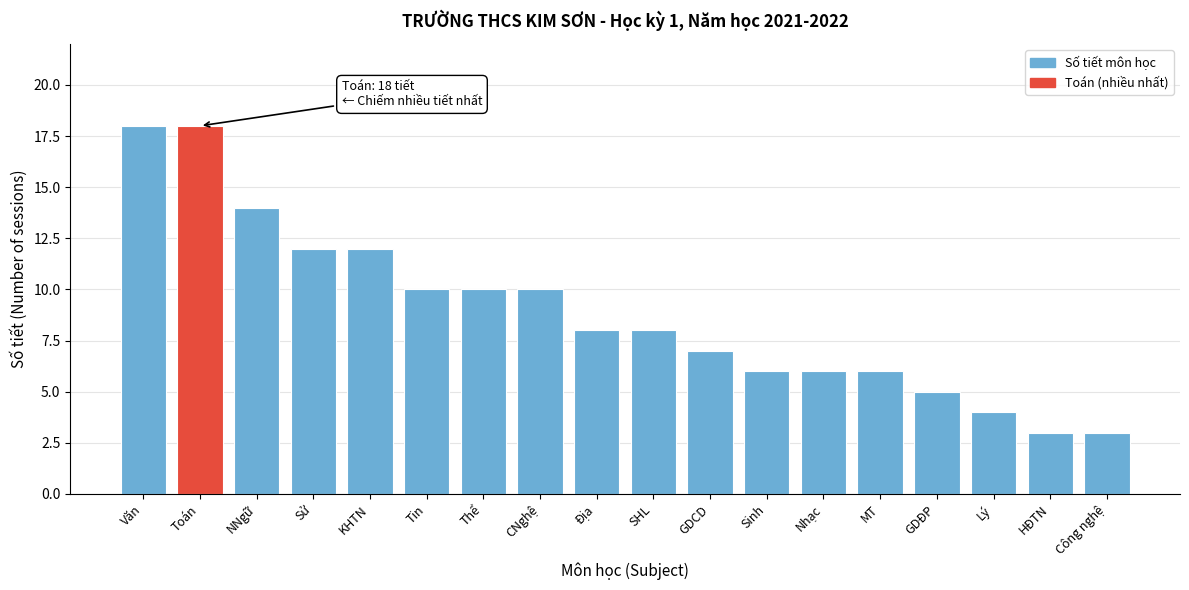

Reading left to right, list all the values displayed in this chart.

18	18	14	12	12	10	10	10	8	8	7	6	6	6	5	4	3	3